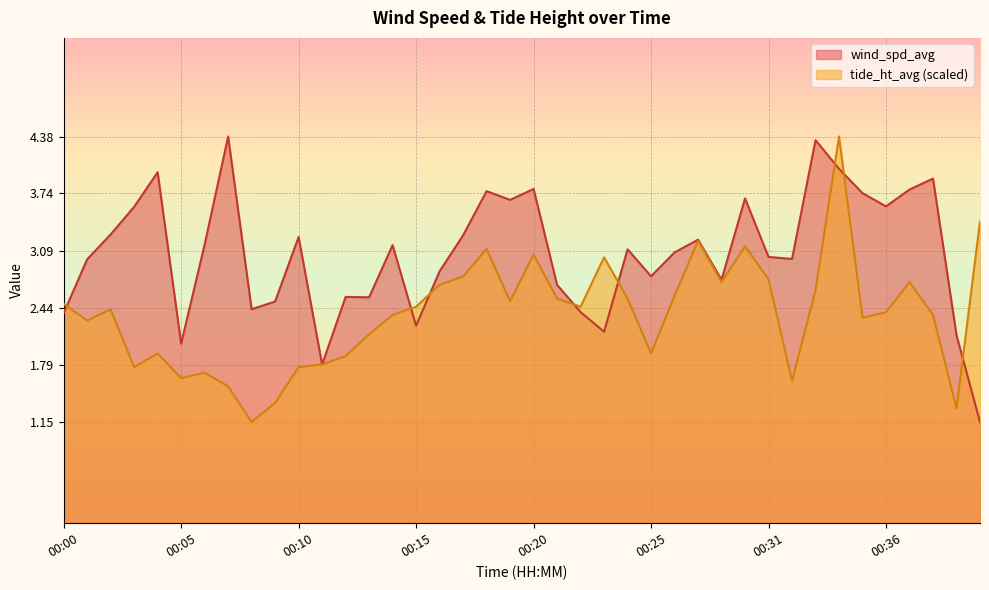

Where is the first local maximum for tide_ht_avg?

00:02